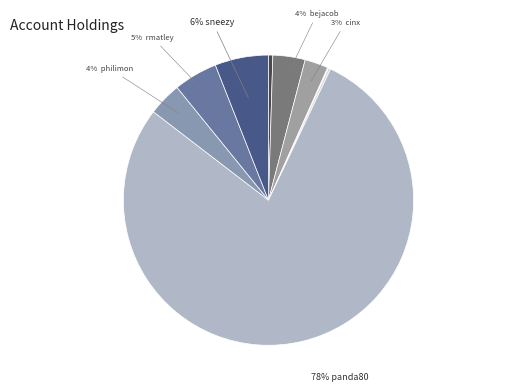

Which slice is the smallest?

dharwood